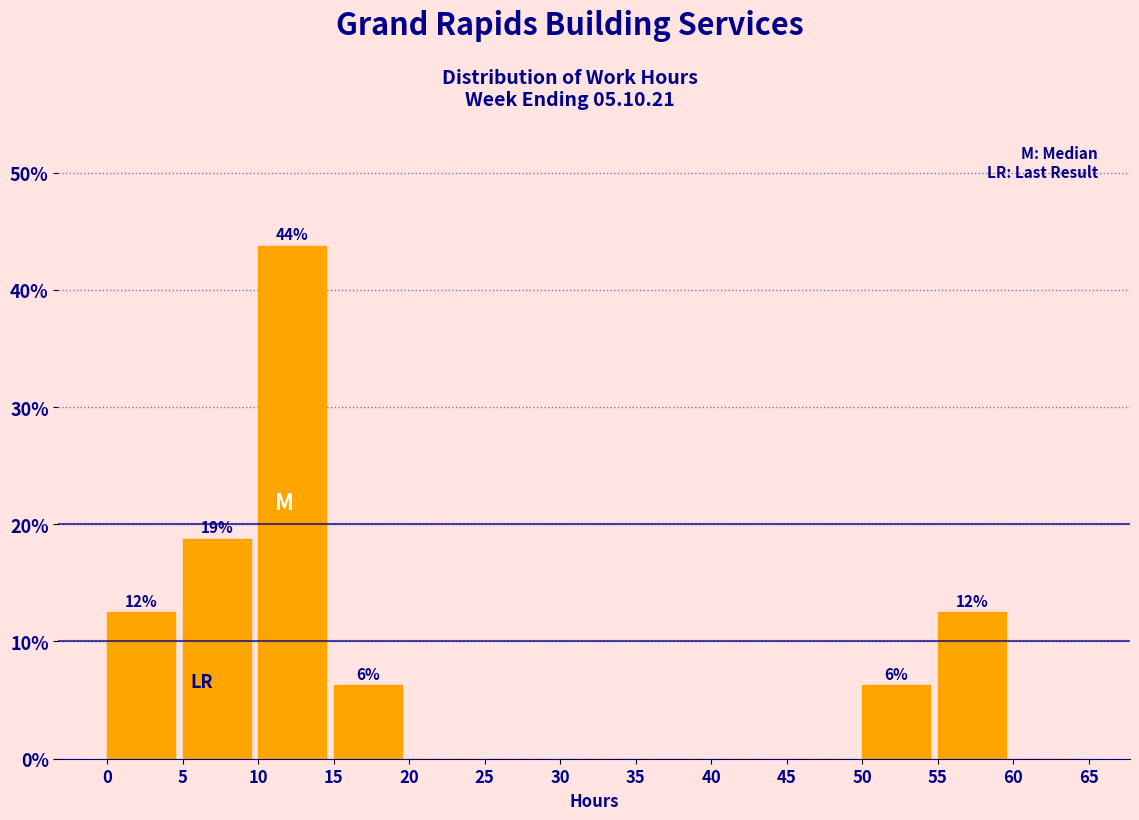

Over which range of the x-axis is the bar tallest?

10 to 15